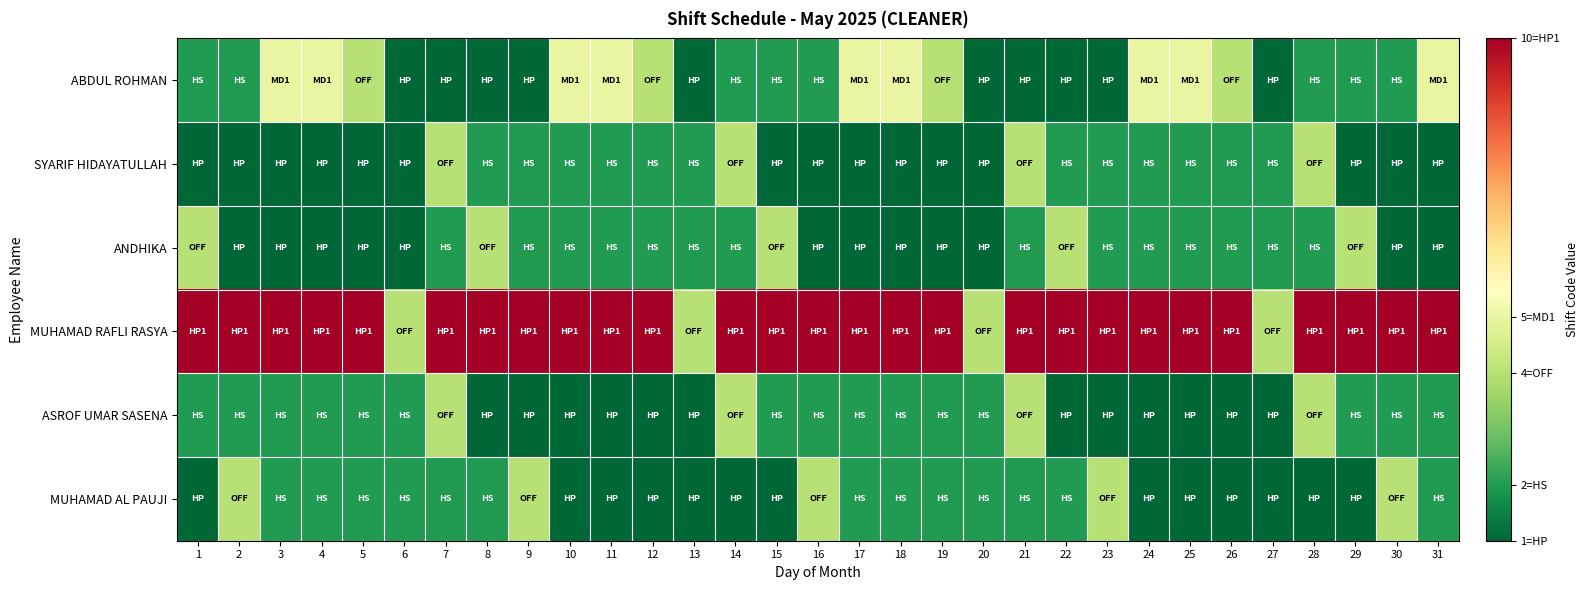

Reading left to right, list all the values displayed in this chart.

ABDUL ROHMAN: 1=2	2=2	3=5	4=5	5=4	6=1	7=1	8=1	9=1	10=5	11=5	12=4	13=1	14=2	15=2	16=2	17=5	18=5	19=4	20=1	21=1	22=1	23=1	24=5	25=5	26=4	27=1	28=2	29=2	30=2	31=5
SYARIF HIDAYATULLAH: 1=1	2=1	3=1	4=1	5=1	6=1	7=4	8=2	9=2	10=2	11=2	12=2	13=2	14=4	15=1	16=1	17=1	18=1	19=1	20=1	21=4	22=2	23=2	24=2	25=2	26=2	27=2	28=4	29=1	30=1	31=1
ANDHIKA: 1=4	2=1	3=1	4=1	5=1	6=1	7=2	8=4	9=2	10=2	11=2	12=2	13=2	14=2	15=4	16=1	17=1	18=1	19=1	20=1	21=2	22=4	23=2	24=2	25=2	26=2	27=2	28=2	29=4	30=1	31=1
MUHAMAD RAFLI RASYA: 1=10	2=10	3=10	4=10	5=10	6=4	7=10	8=10	9=10	10=10	11=10	12=10	13=4	14=10	15=10	16=10	17=10	18=10	19=10	20=4	21=10	22=10	23=10	24=10	25=10	26=10	27=4	28=10	29=10	30=10	31=10
ASROF UMAR SASENA: 1=2	2=2	3=2	4=2	5=2	6=2	7=4	8=1	9=1	10=1	11=1	12=1	13=1	14=4	15=2	16=2	17=2	18=2	19=2	20=2	21=4	22=1	23=1	24=1	25=1	26=1	27=1	28=4	29=2	30=2	31=2
MUHAMAD AL PAUJI: 1=1	2=4	3=2	4=2	5=2	6=2	7=2	8=2	9=4	10=1	11=1	12=1	13=1	14=1	15=1	16=4	17=2	18=2	19=2	20=2	21=2	22=2	23=4	24=1	25=1	26=1	27=1	28=1	29=1	30=4	31=2